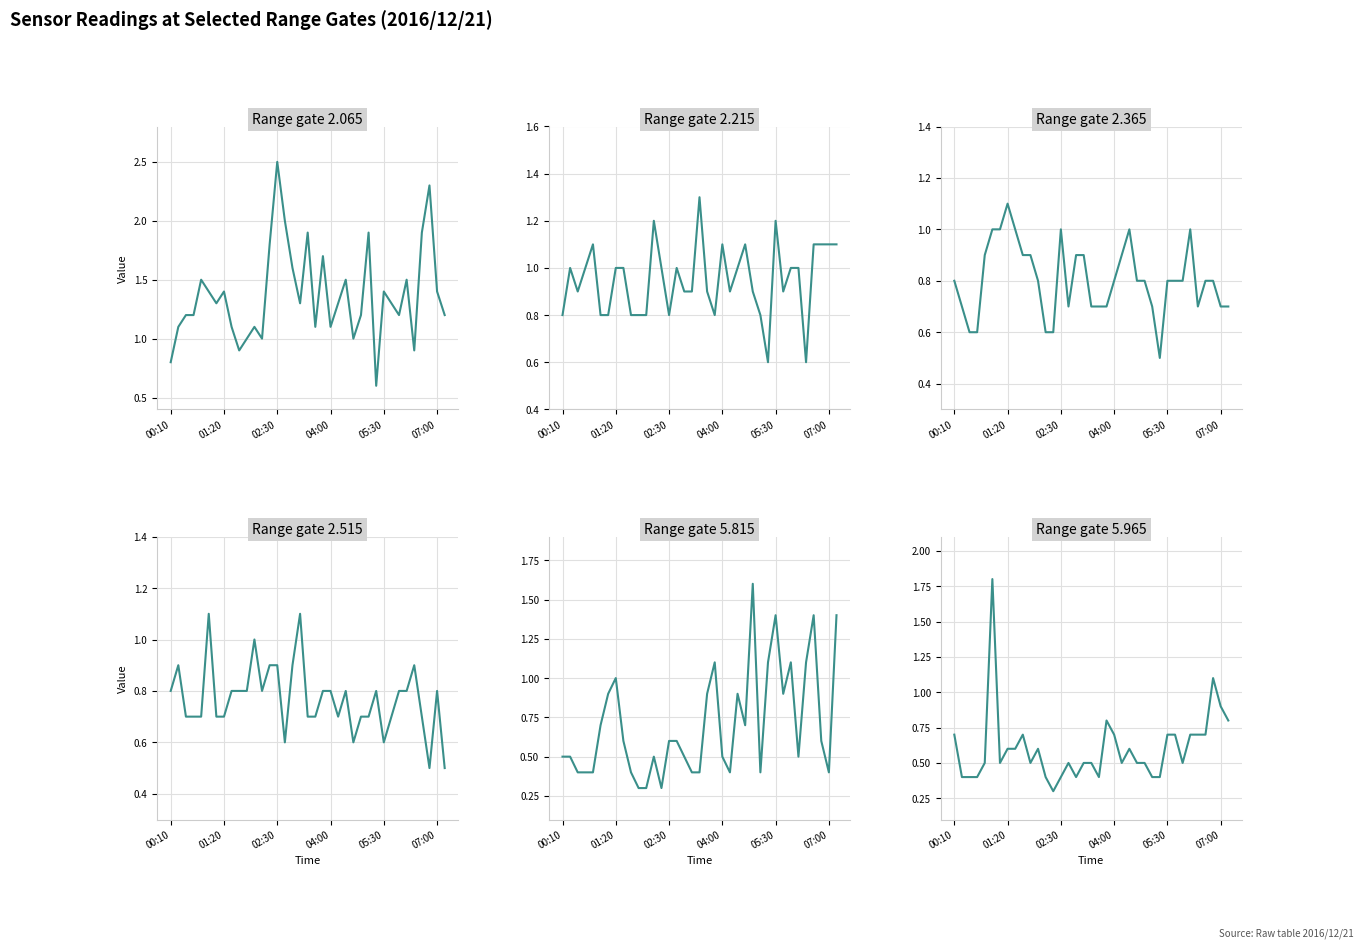

Is the value of 5.965 at 02:50 greater than the value of 5.815 at 01:30?

No